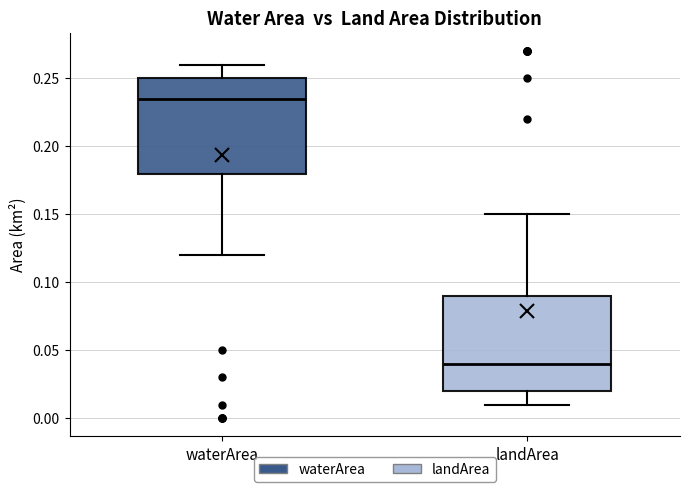

Reading left to right, read every box against the y-axis: the position of its median line, the range the box covers, and the ends of its whiskers. The values are not printed on the chart, so give them approximately, as read against the axis.

waterArea: median 0.235, box 0.180 to 0.250, whiskers 0.120 to 0.260
landArea: median 0.040, box 0.020 to 0.090, whiskers 0.010 to 0.150